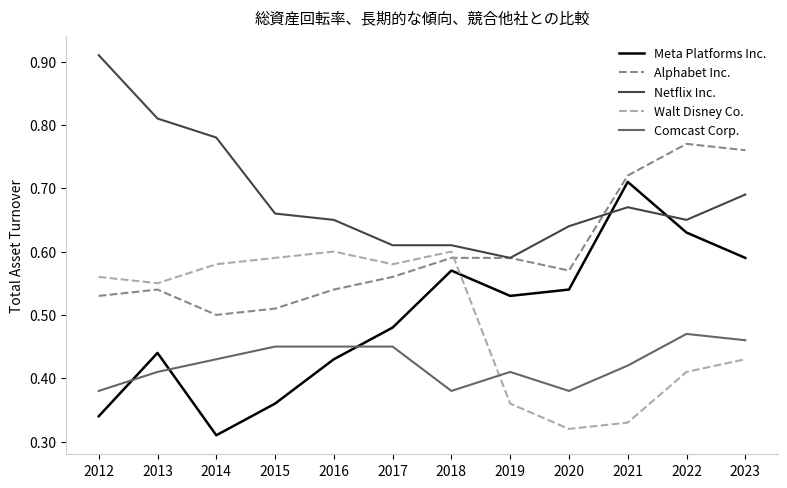

Which label corresponds to the largest value in the chart?

2012